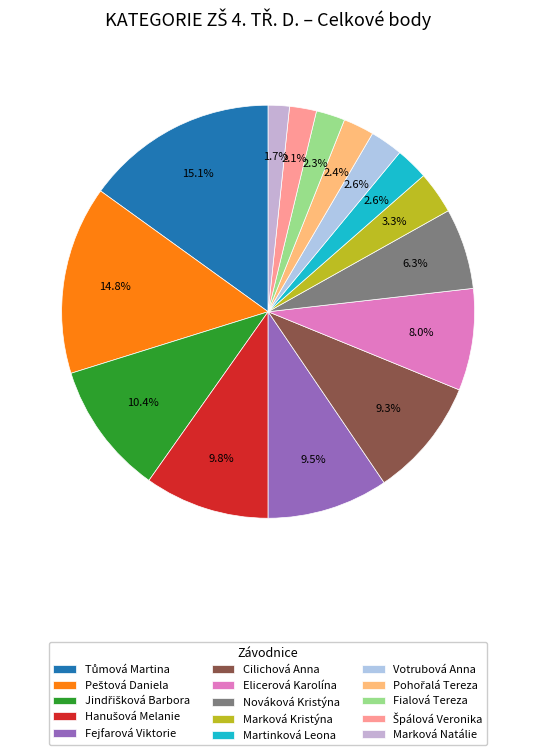

To the nearest percent, what percentage of the pie is Martinková Leona?

3%